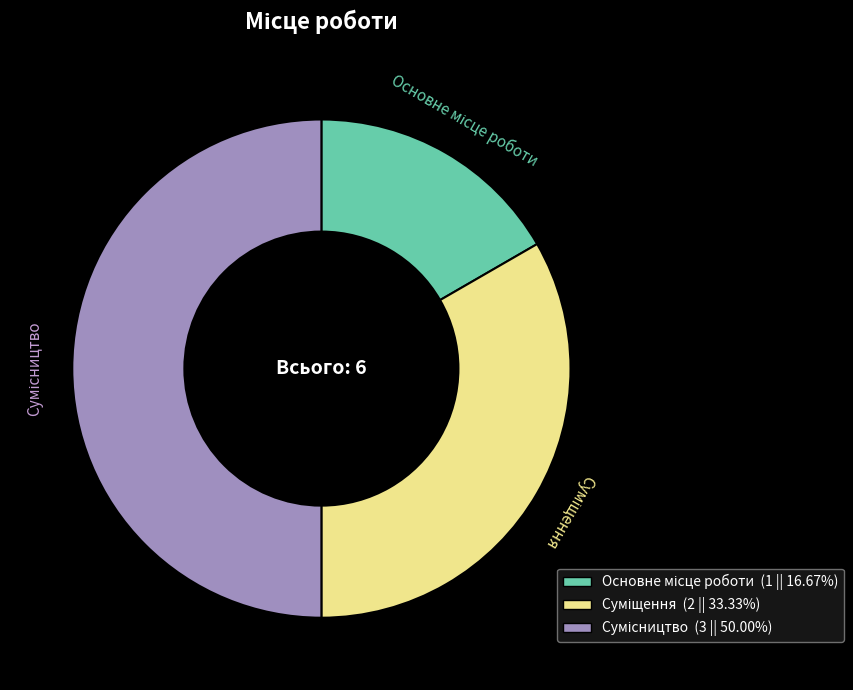

Is there any slice that represents more than half of the pie?

No